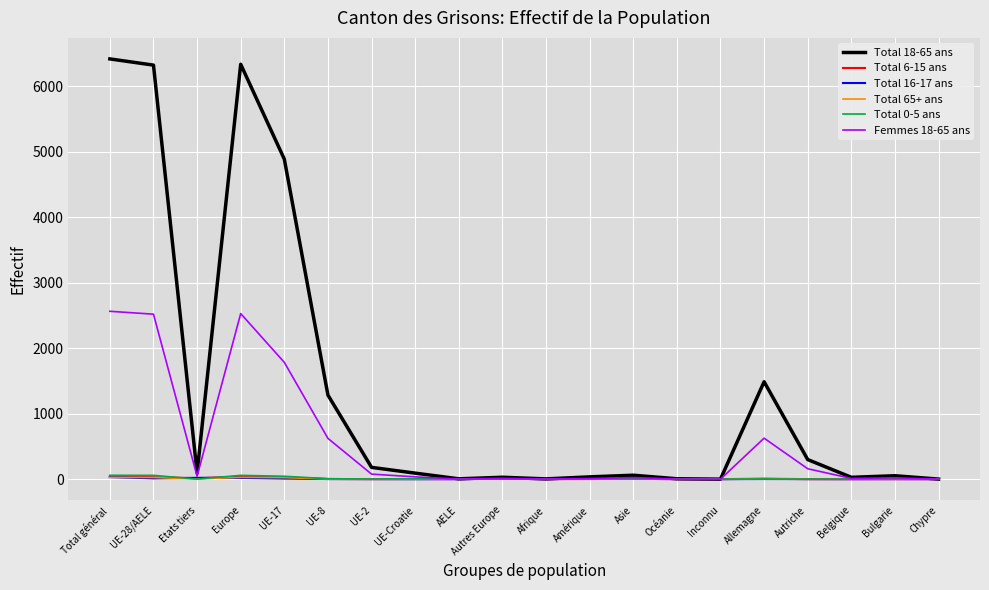

How many lines are shown in the chart?

6